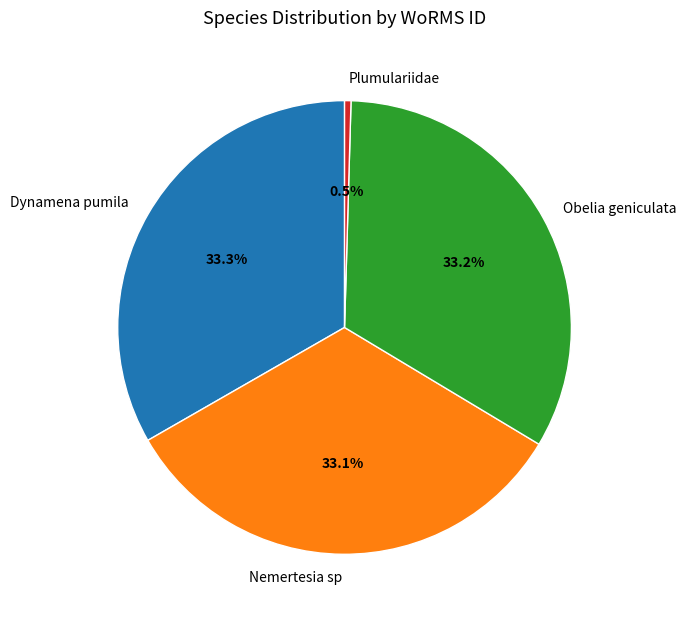

Does any single category account for the majority?

No